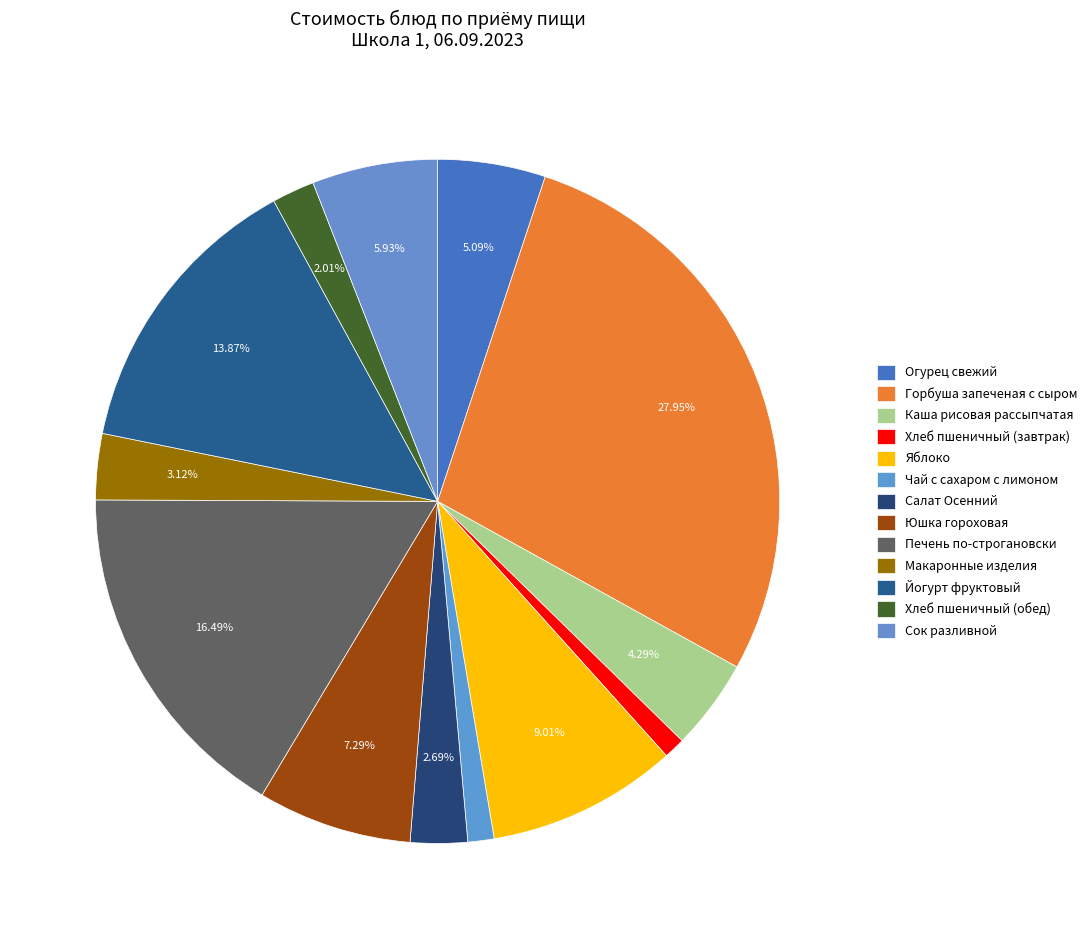

Is it true that Салат Осенний is 3% of the pie?

True